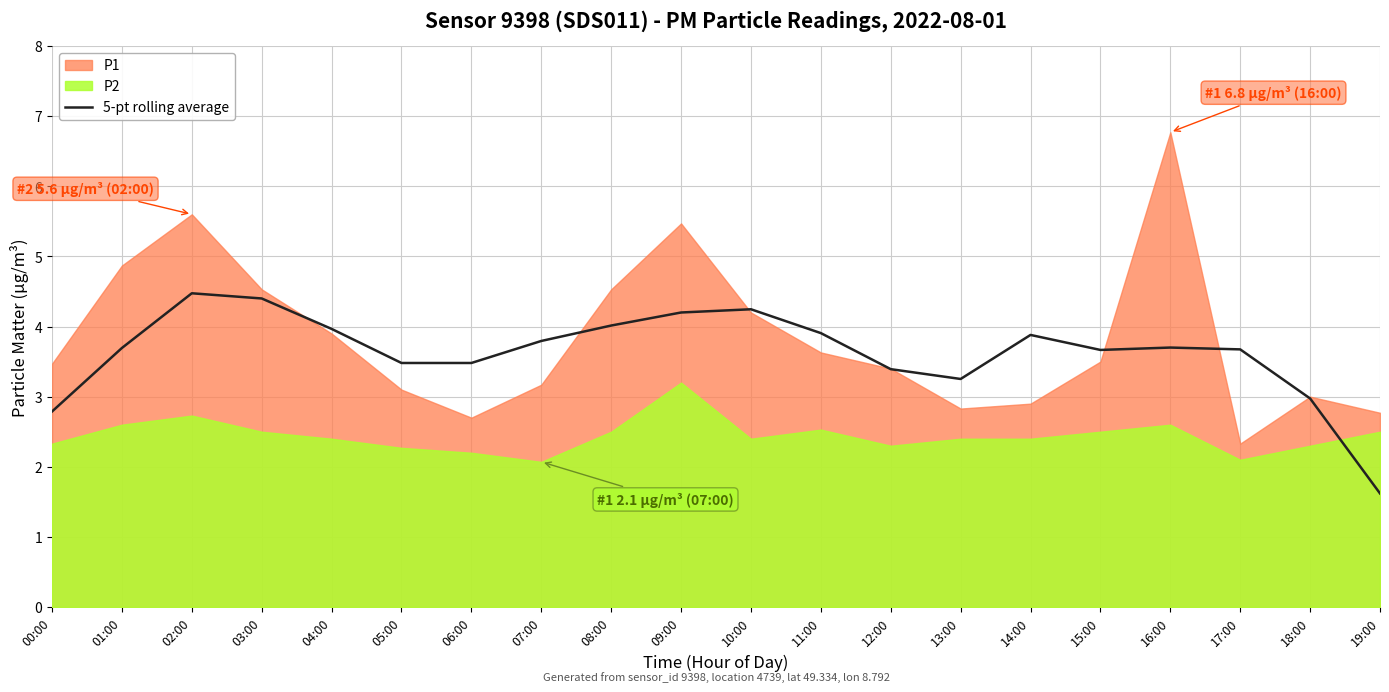

What is the minimum value for 5-pt rolling average?

1.6